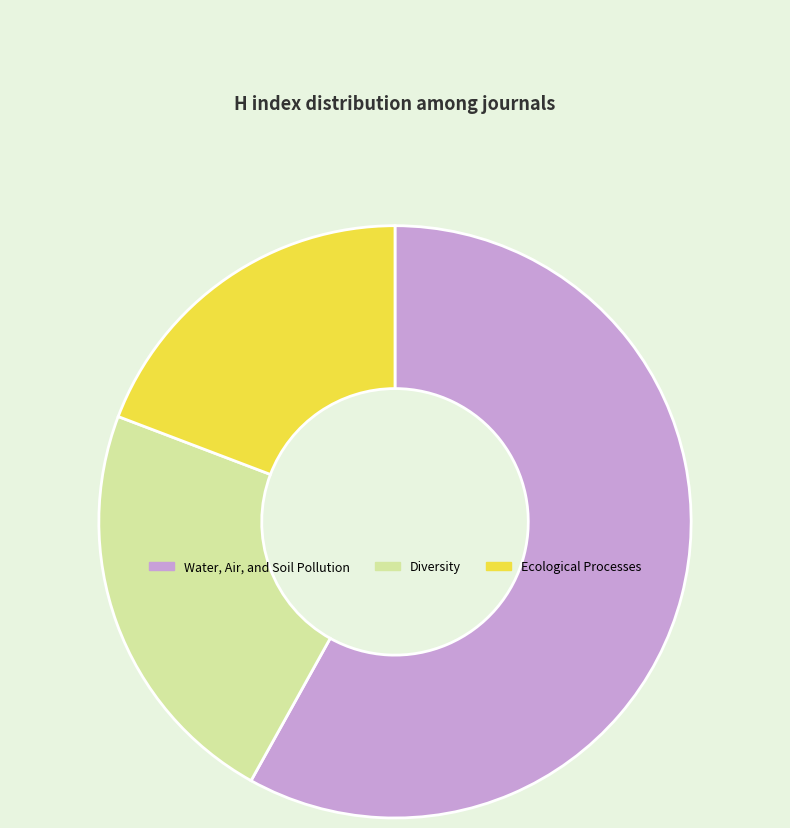

Approximately how many times larger is the value at Diversity compared to Water, Air, and Soil Pollution?

0.4